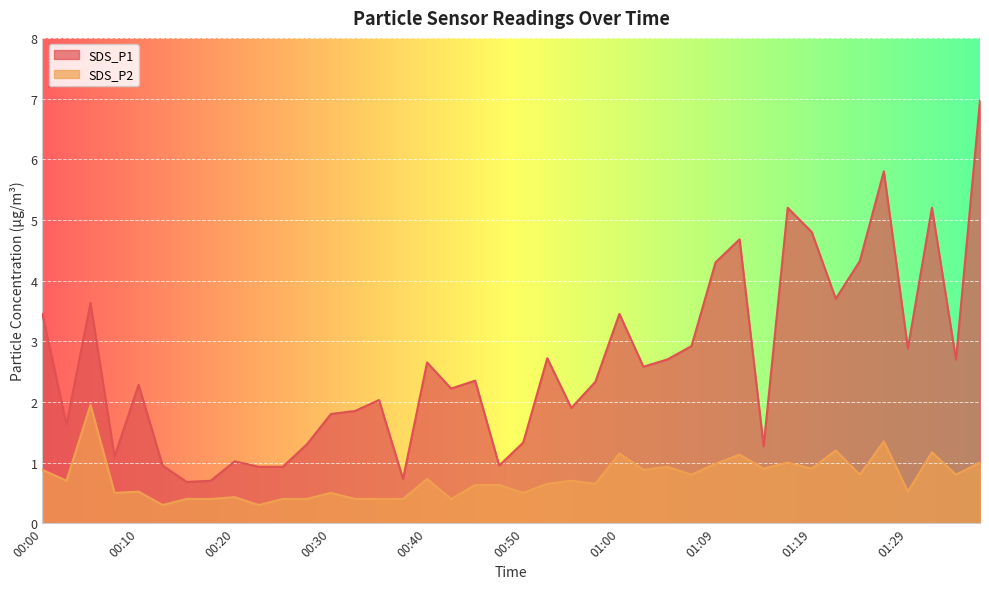

What is the sum of all SDS_P1 values?

104.9